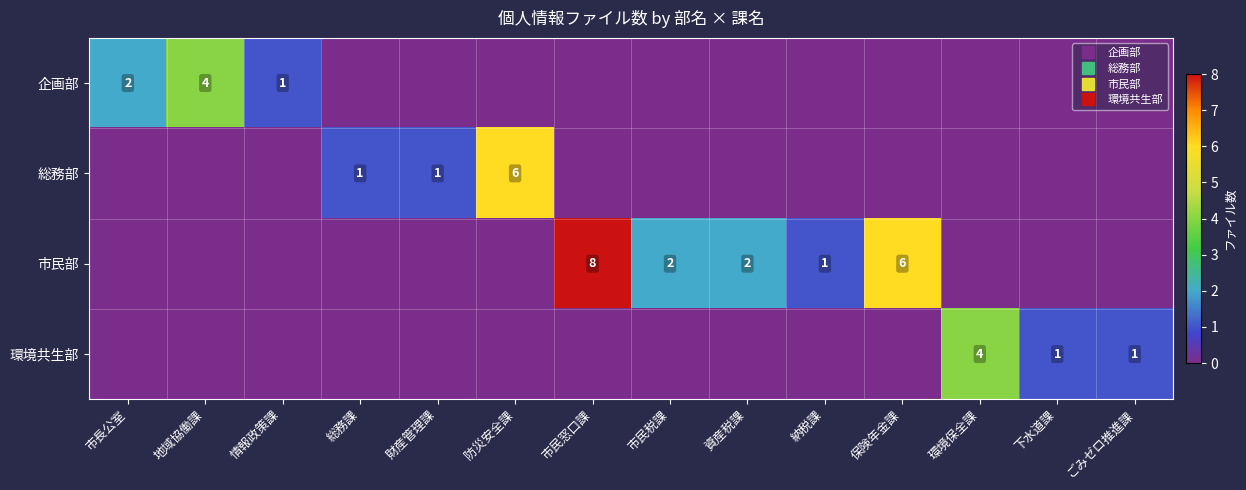

What is the sum of all 総務部 values?

8